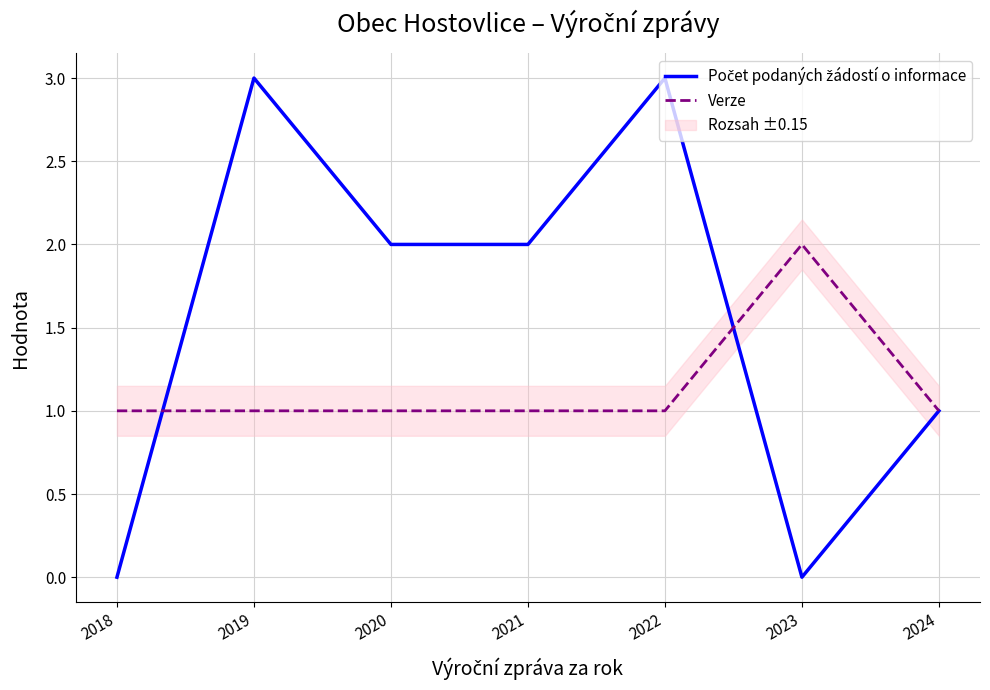

Reading right to left, list all the values displayed in this chart.

Počet podaných žádostí o informace: 1	0	3	2	2	3	0
Verze: 1	2	1	1	1	1	1